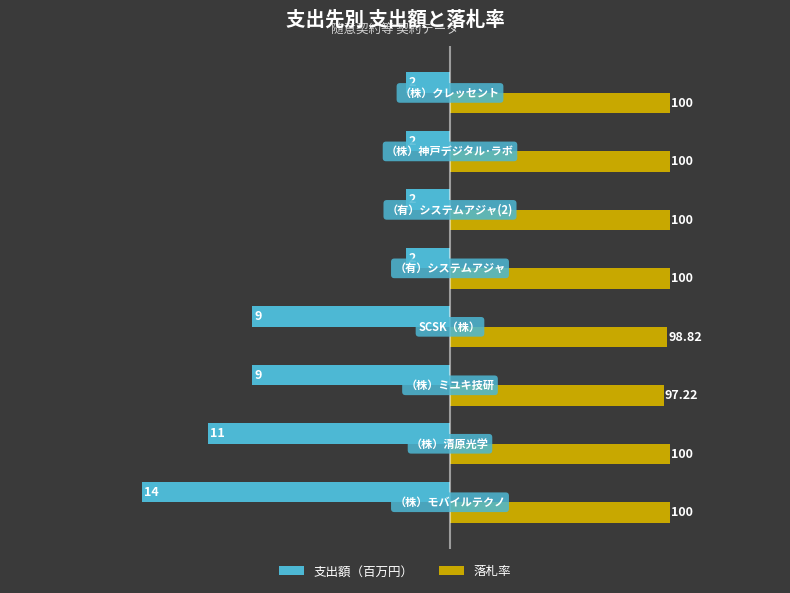

At how many categories does at least one series exceed 9?

8